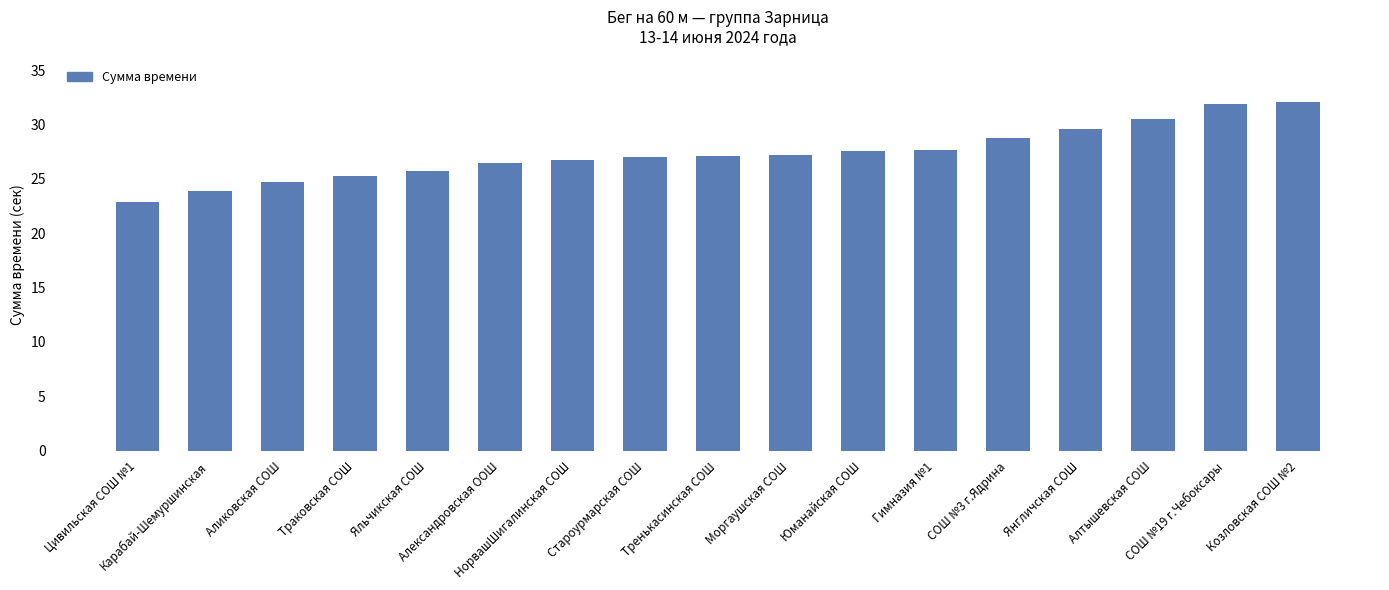

What is the value of the 14th bar from the left?

29.6